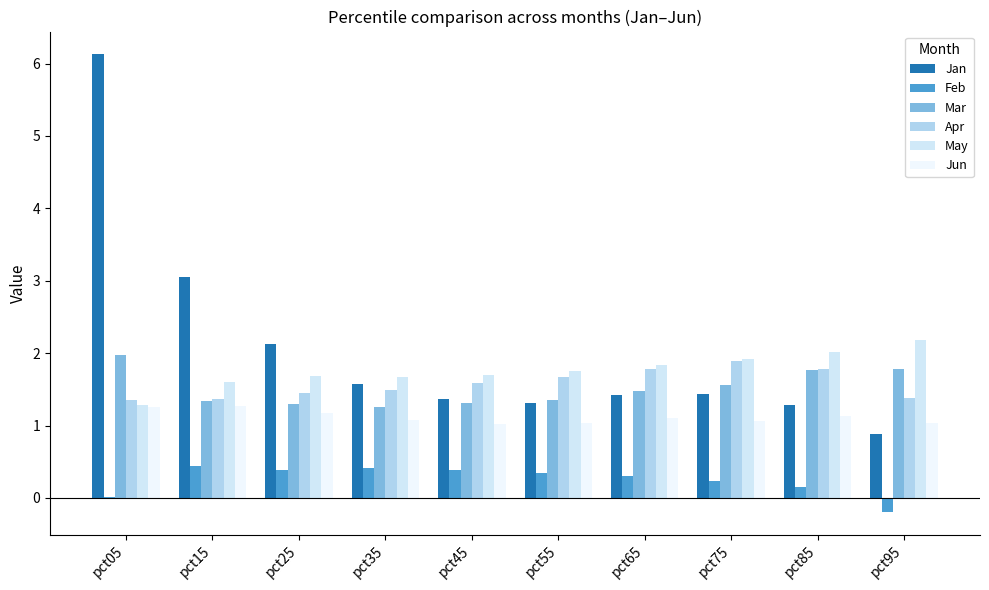

Does the chart contain stacked bars?

No